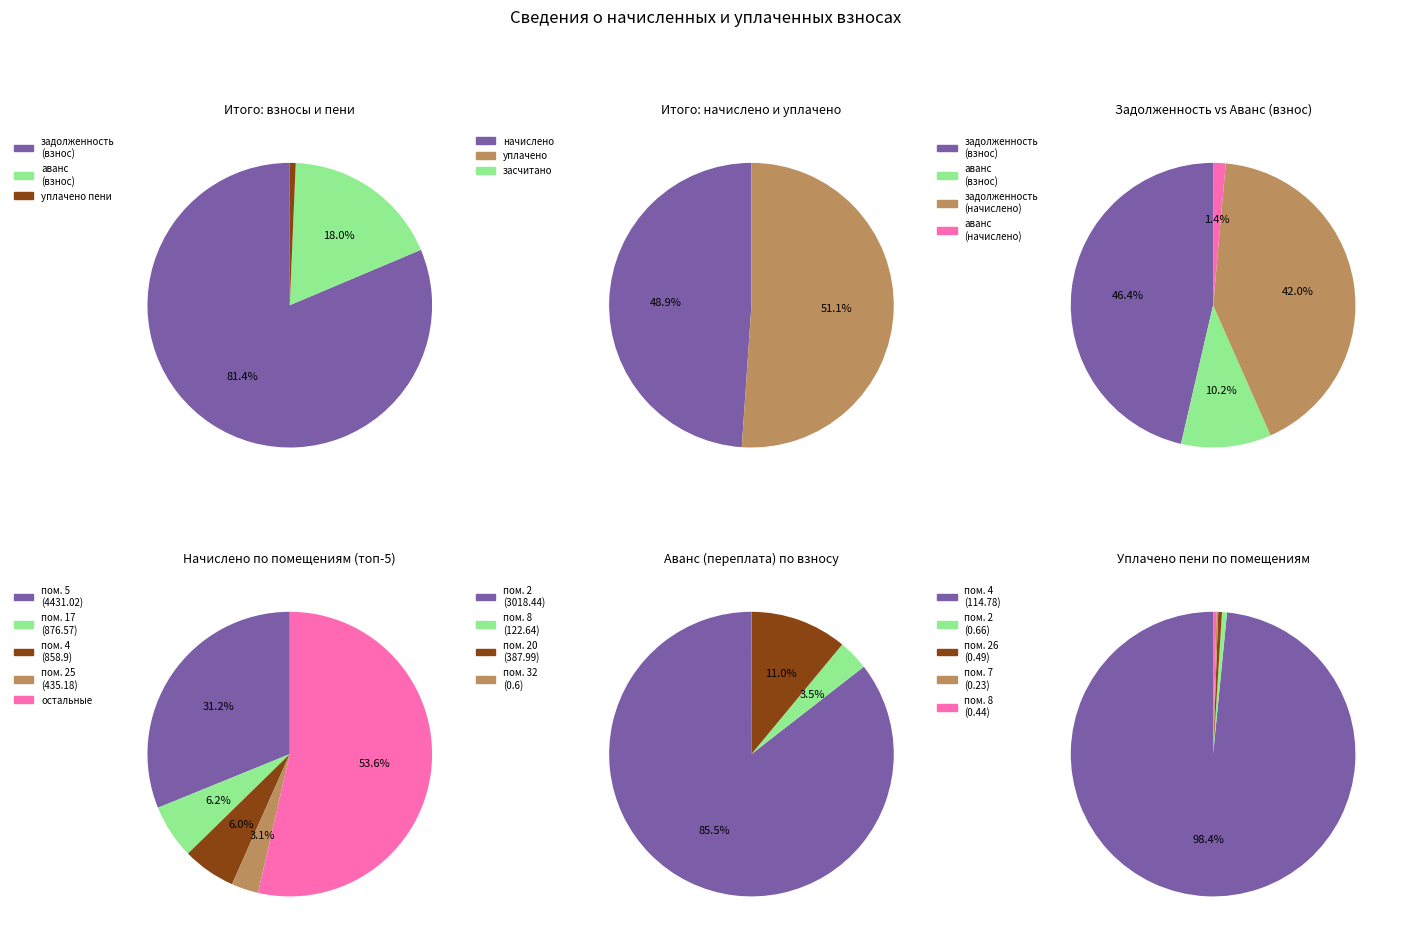

Combined, do 4 and 28 account for over 50%?

No